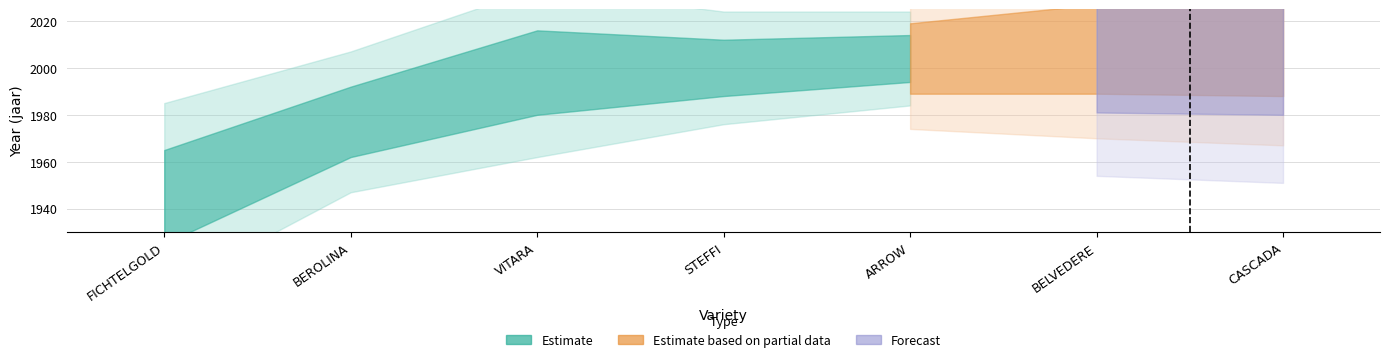

True or false: Forecast has a value of 1290 at BELVEDERE.

False